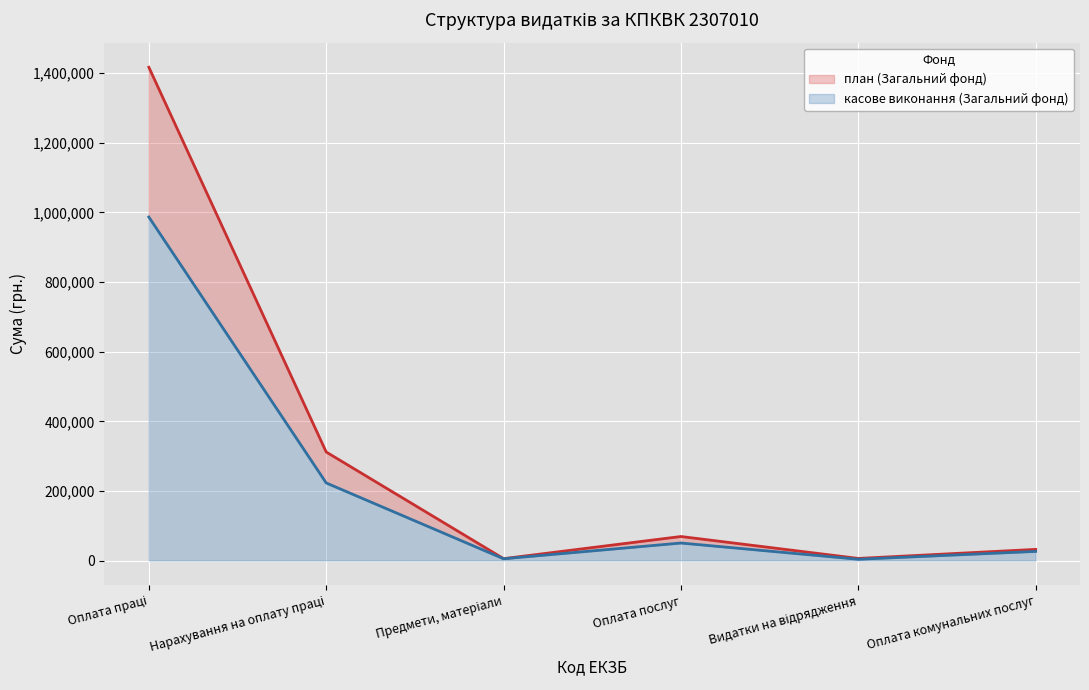

True or false: касове виконання (Загальний фонд) has more than 1 interior local peaks.

False